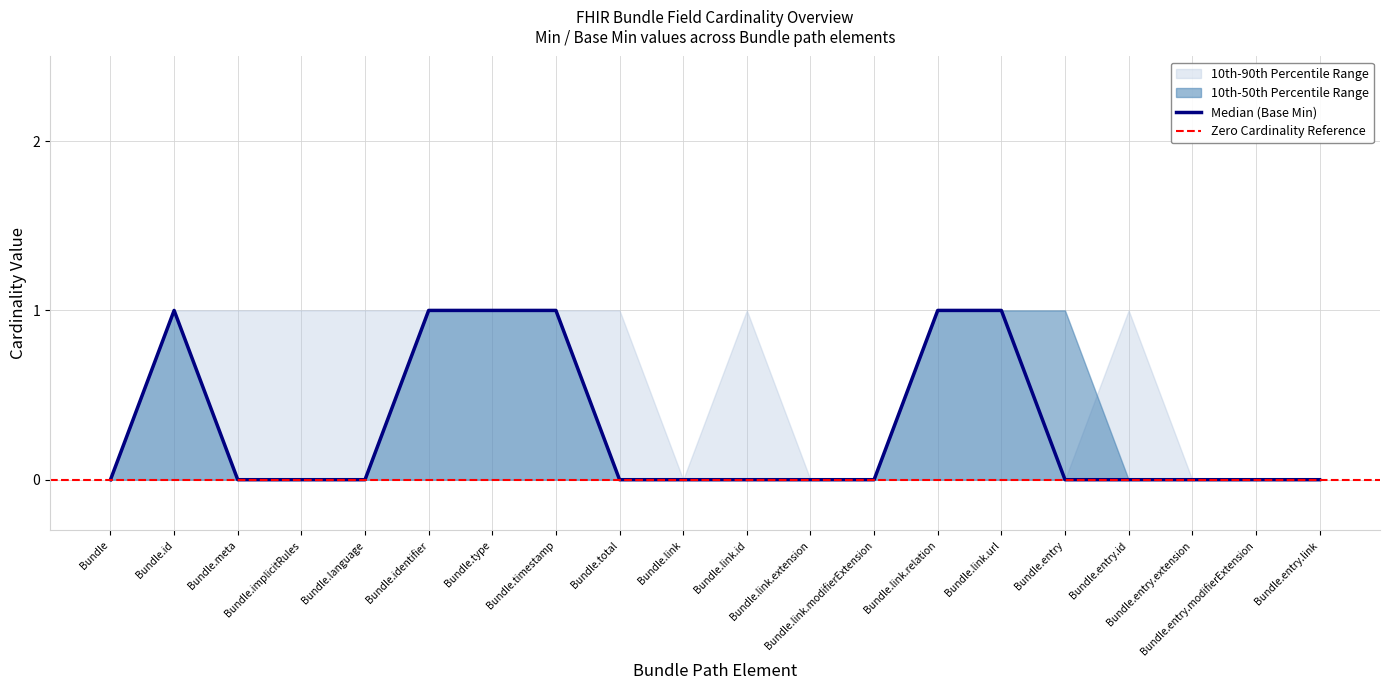

List the series in order of their peak value, highest first.

10th-90th Percentile Range (Base Max proxy), 10th-50th Percentile Range (Min), Median (Base Min)